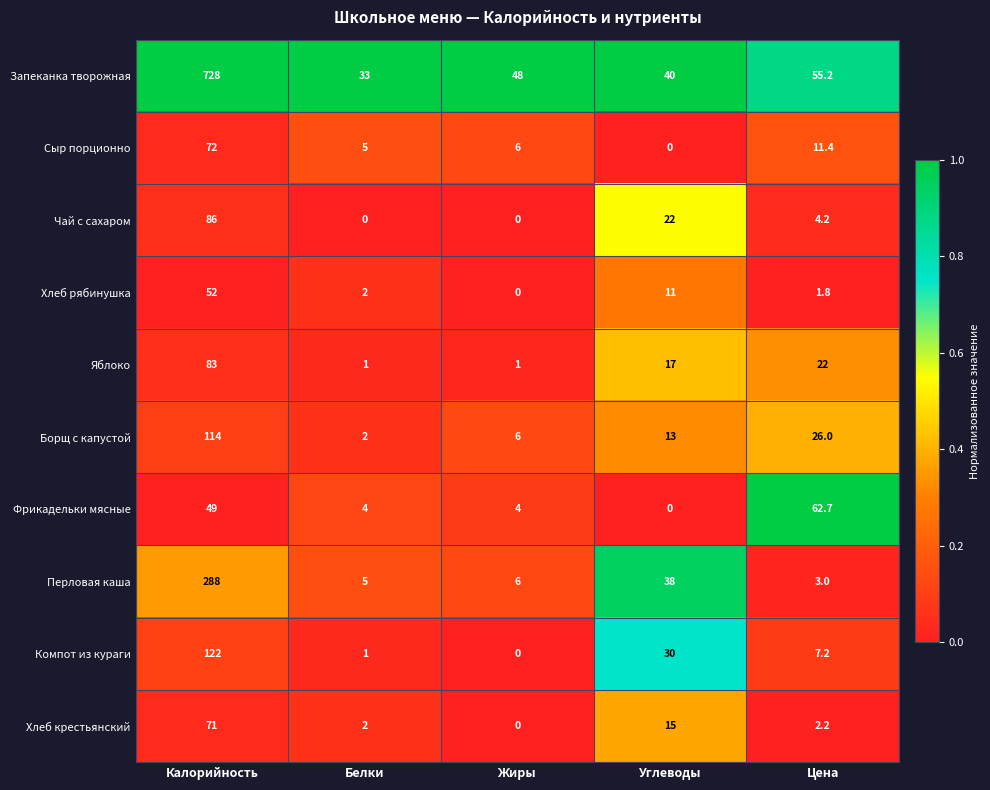

At which category is the sum across all series the highest?

Калорийность